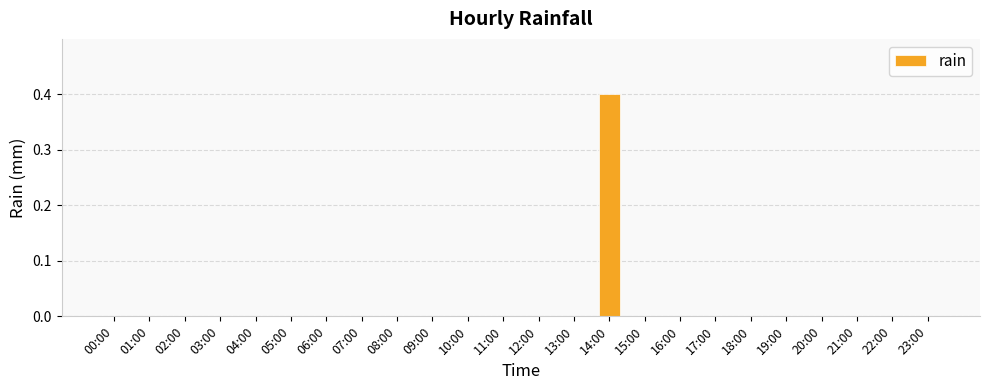

What is the greatest value displayed?

0.4